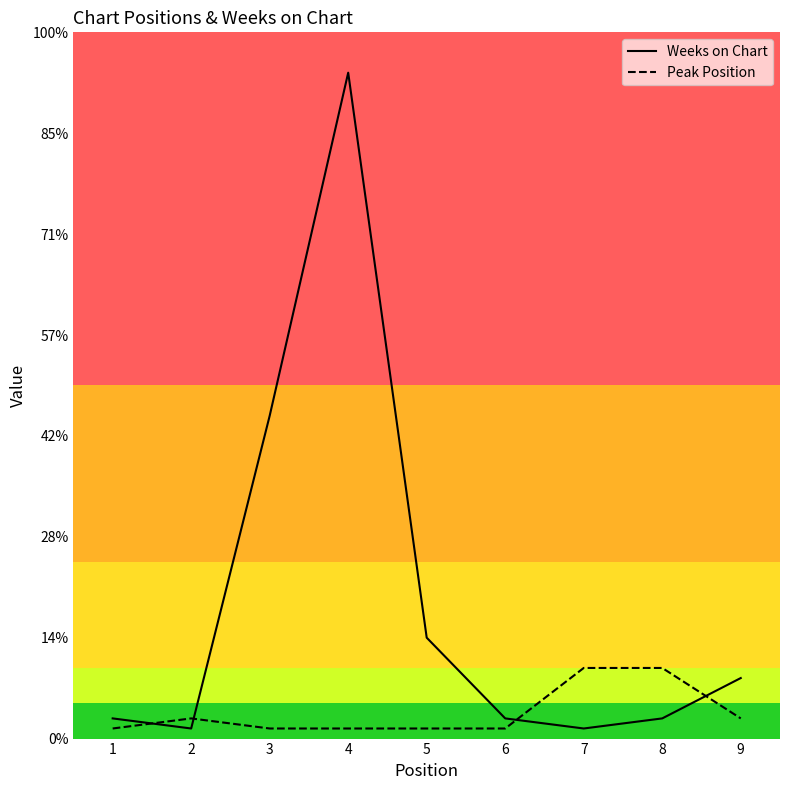

What is the value of the Peak Position point at the 2nd from the left?

2